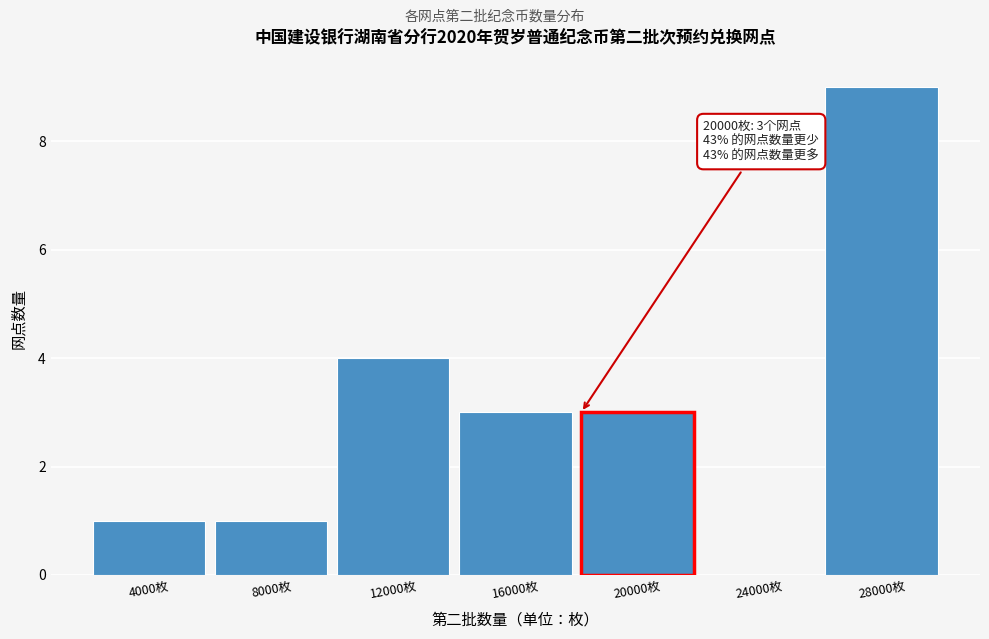

Reading left to right, extract all data points from this chart.

4000枚=1	8000枚=1	12000枚=4	16000枚=3	20000枚=3	24000枚=0	28000枚=9